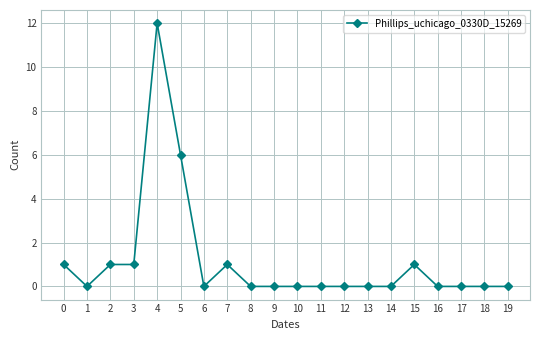

Is it true that the value at 13 is -5?

False